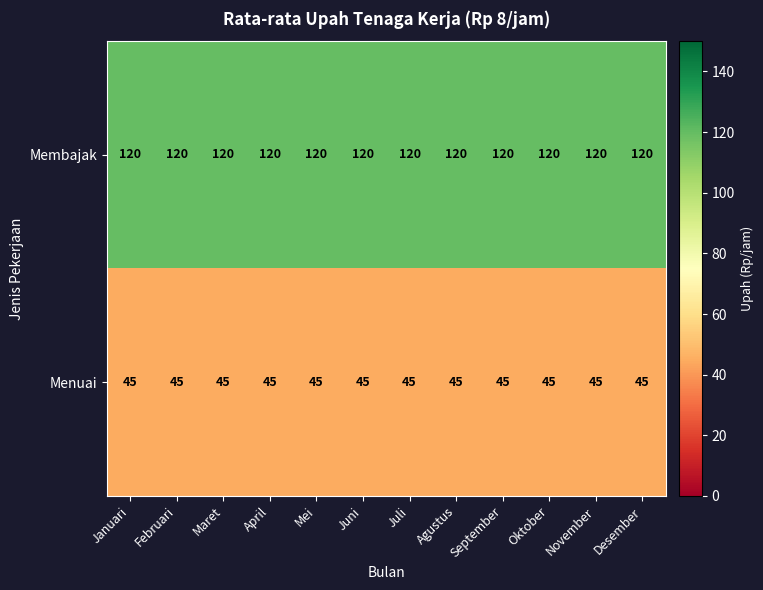

What is the minimum value shown in the chart?

45